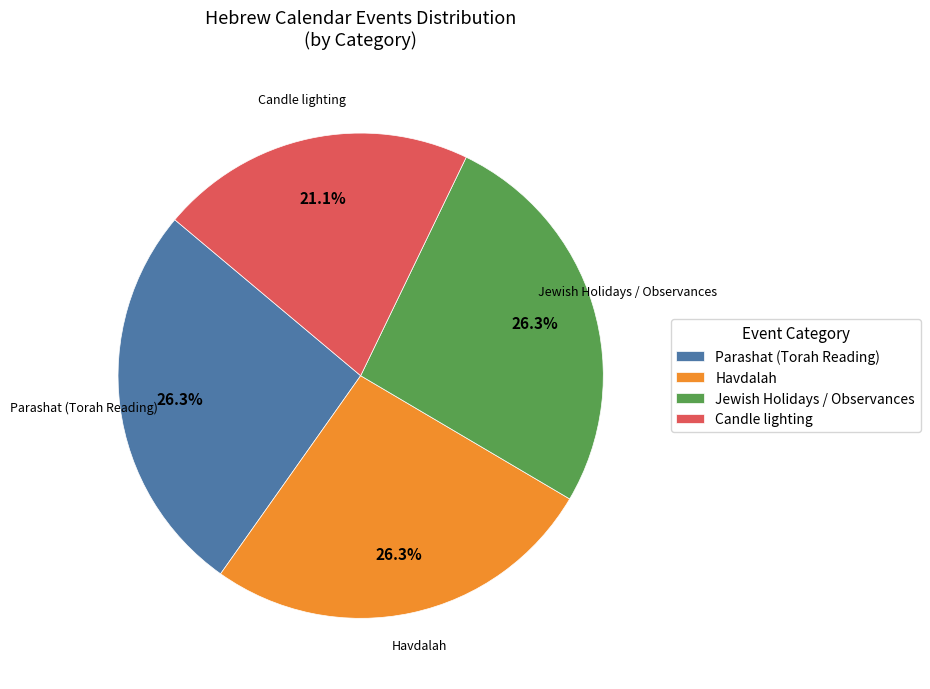

Is there a majority slice in this chart?

No